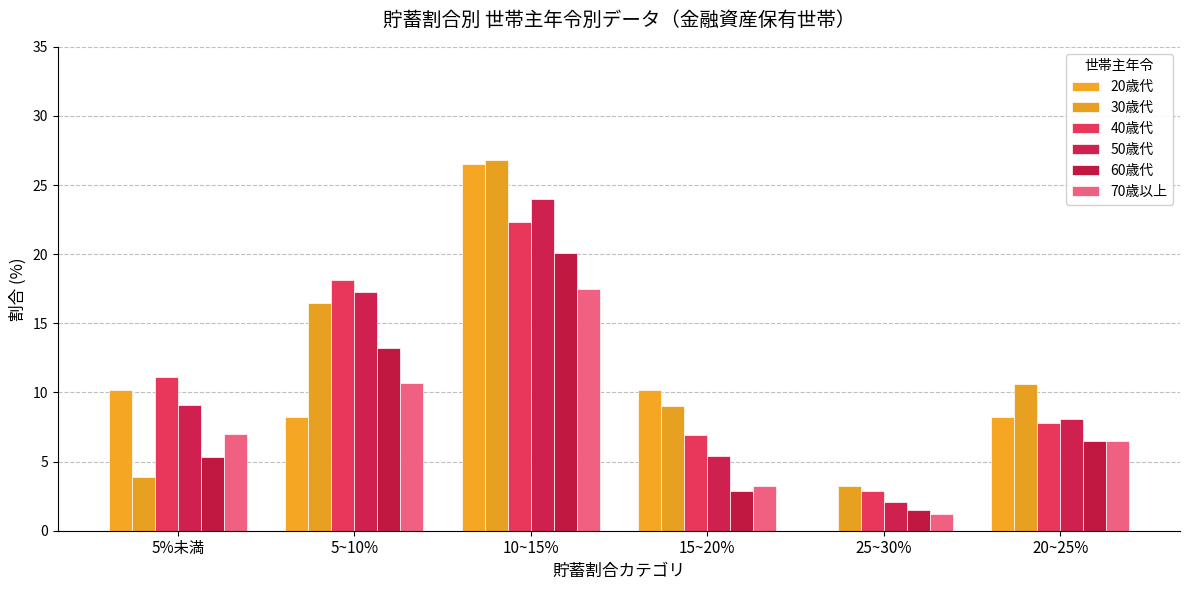

What is the total value across all series at 20~25%?

47.7